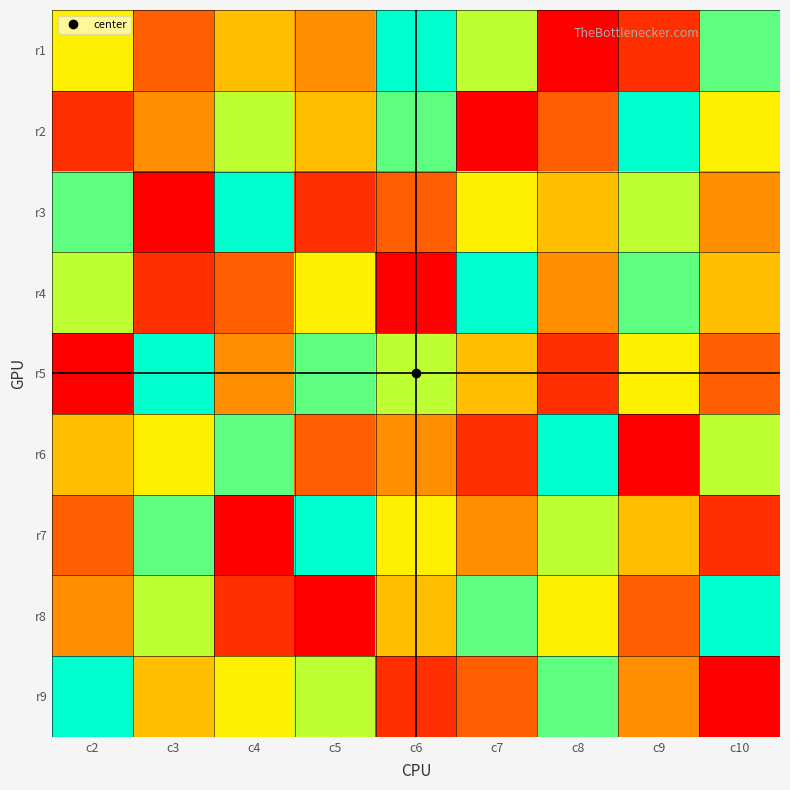

Which series has the widest spread of values?

r1